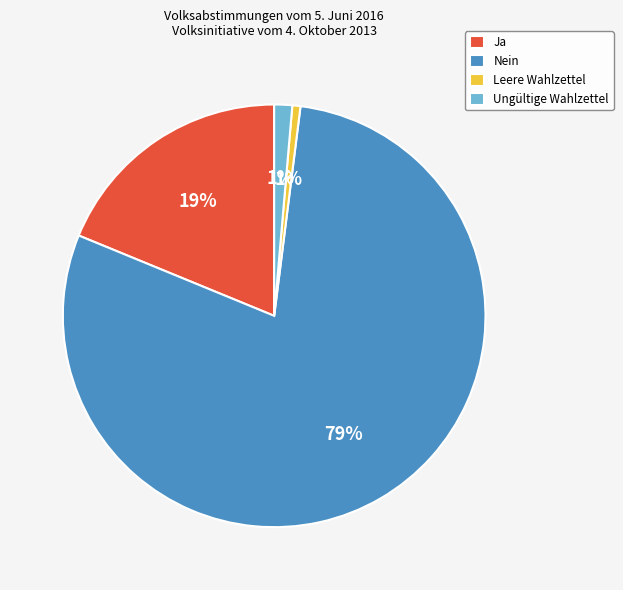

How many slices are in this pie chart?

4